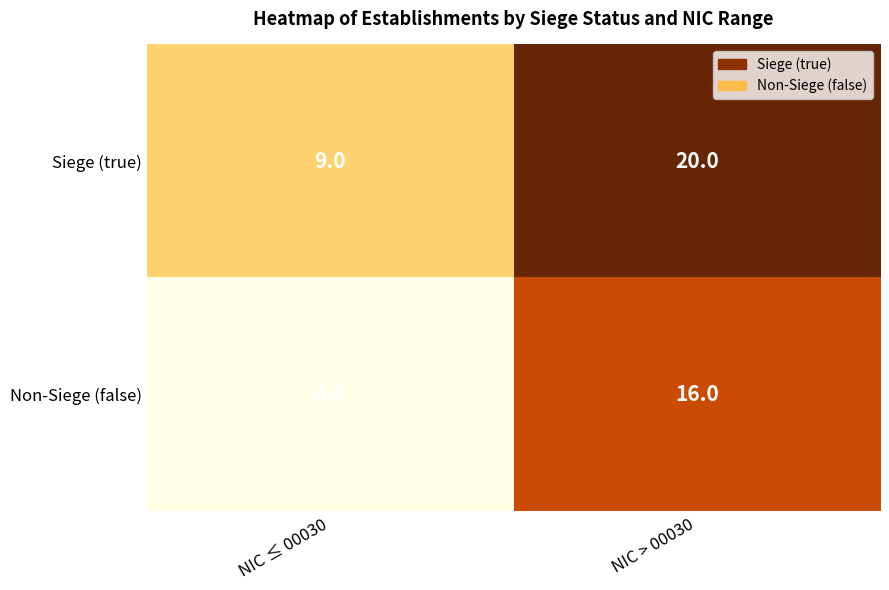

Rank the series by their maximum value, from highest to lowest.

Siege (true), Non-Siege (false)